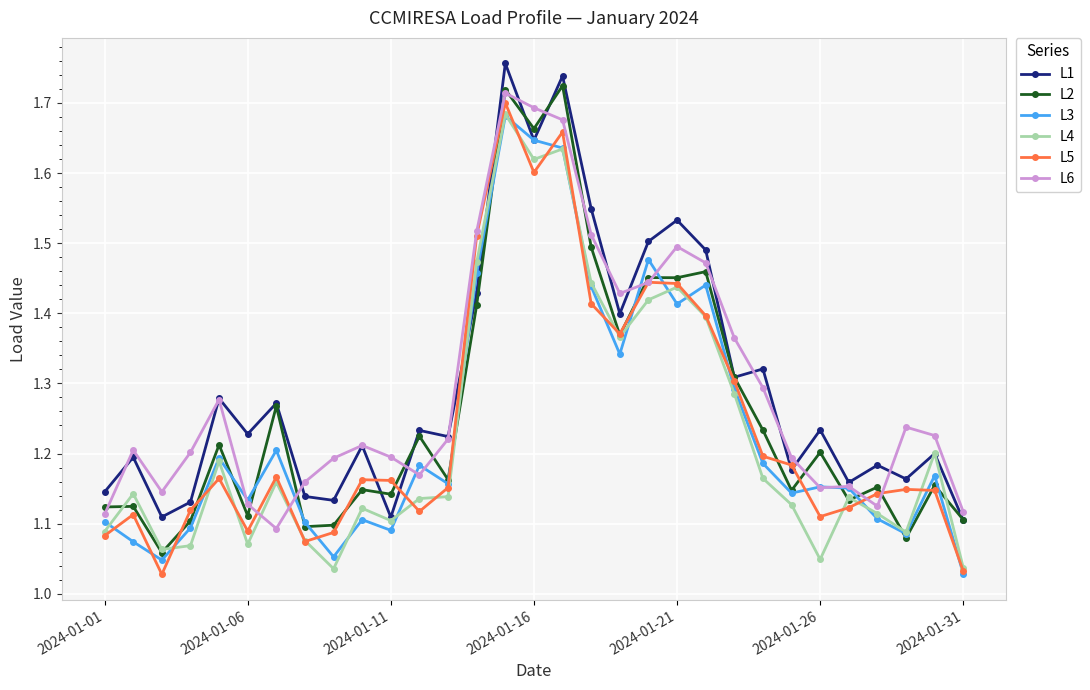

At how many categories does at least one series exceed 1?

31